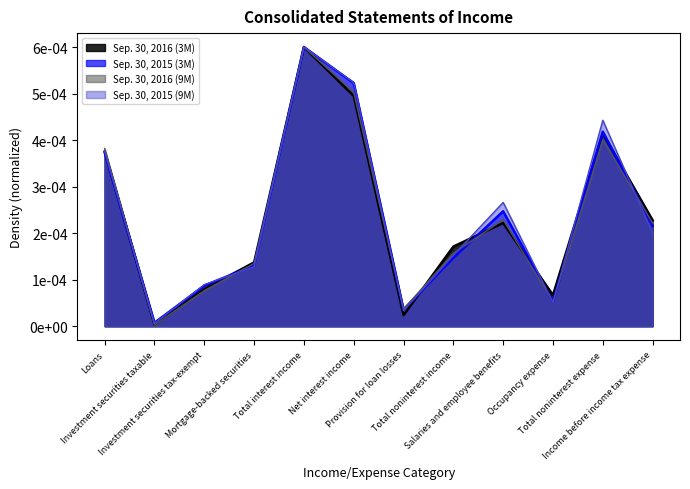

Reading left to right, list all the values displayed in this chart.

Sep. 30, 2016 (3M): Loans=0.0	Investment securities taxable=0.0	Investment securities tax-exempt=0.0	Mortgage-backed securities=0.0	Total interest income=0.0	Net interest income=0.0	Provision for loan losses=0.0	Total noninterest income=0.0	Salaries and employee benefits=0.0	Occupancy expense=0.0	Total noninterest expense=0.0	Income before income tax expense=0.0
Sep. 30, 2015 (3M): Loans=0.0	Investment securities taxable=0.0	Investment securities tax-exempt=0.0	Mortgage-backed securities=0.0	Total interest income=0.0	Net interest income=0.0	Provision for loan losses=0.0	Total noninterest income=0.0	Salaries and employee benefits=0.0	Occupancy expense=0.0	Total noninterest expense=0.0	Income before income tax expense=0.0
Sep. 30, 2016 (9M): Loans=0.0	Investment securities taxable=0.0	Investment securities tax-exempt=0.0	Mortgage-backed securities=0.0	Total interest income=0.0	Net interest income=0.0	Provision for loan losses=0.0	Total noninterest income=0.0	Salaries and employee benefits=0.0	Occupancy expense=0.0	Total noninterest expense=0.0	Income before income tax expense=0.0
Sep. 30, 2015 (9M): Loans=0.0	Investment securities taxable=0.0	Investment securities tax-exempt=0.0	Mortgage-backed securities=0.0	Total interest income=0.0	Net interest income=0.0	Provision for loan losses=0.0	Total noninterest income=0.0	Salaries and employee benefits=0.0	Occupancy expense=0.0	Total noninterest expense=0.0	Income before income tax expense=0.0